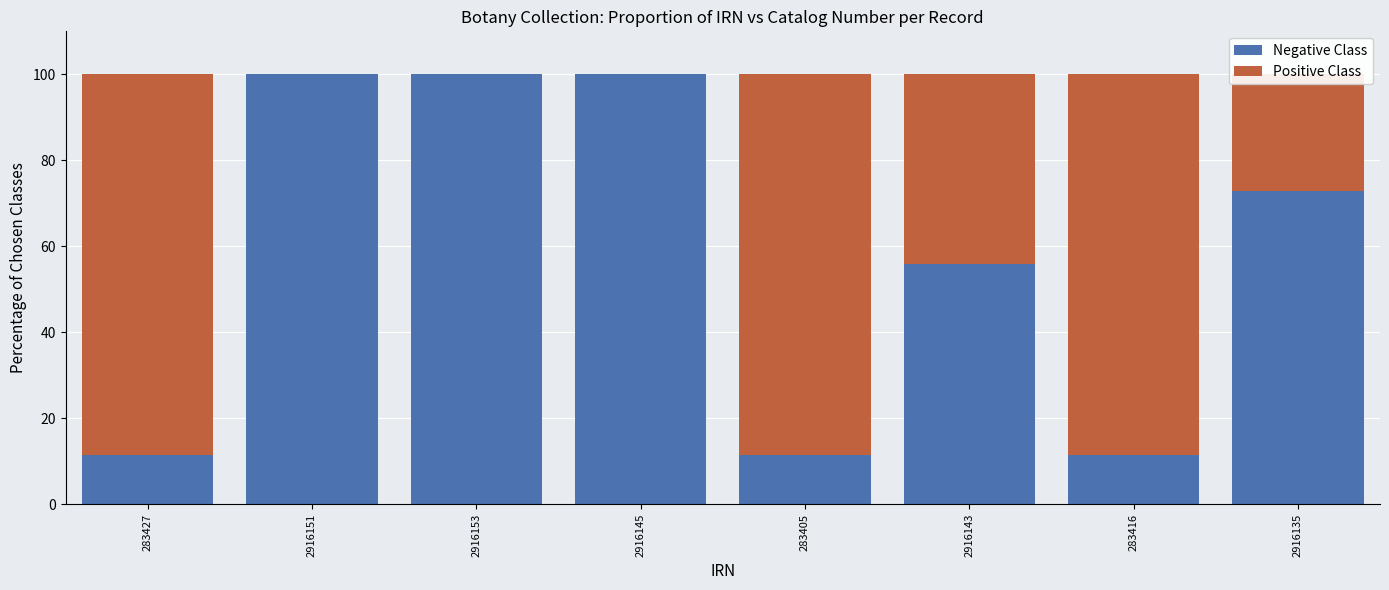

What is the total value across all series at 2916151?

100.0